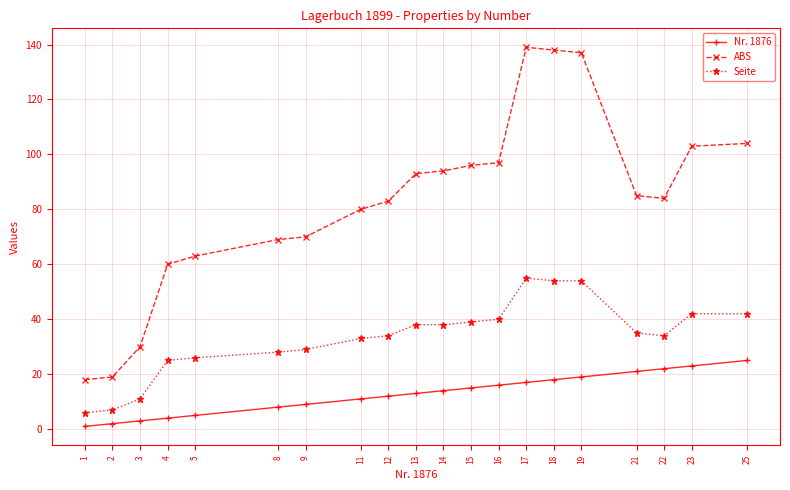

What is the spread (max minus min) of values at 18?

120